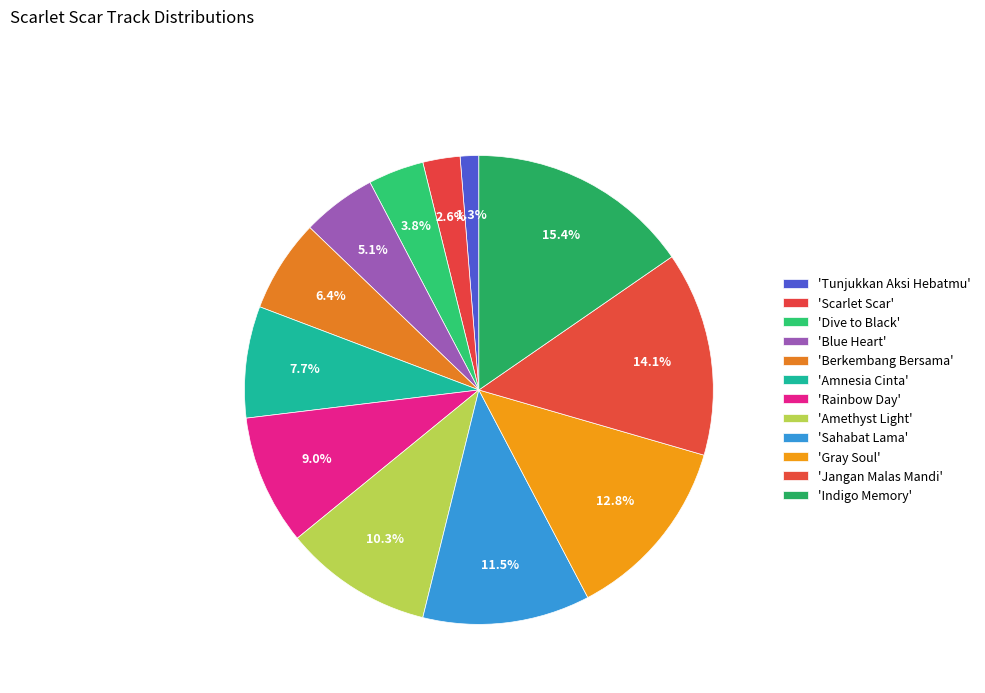

Is there a majority slice in this chart?

No